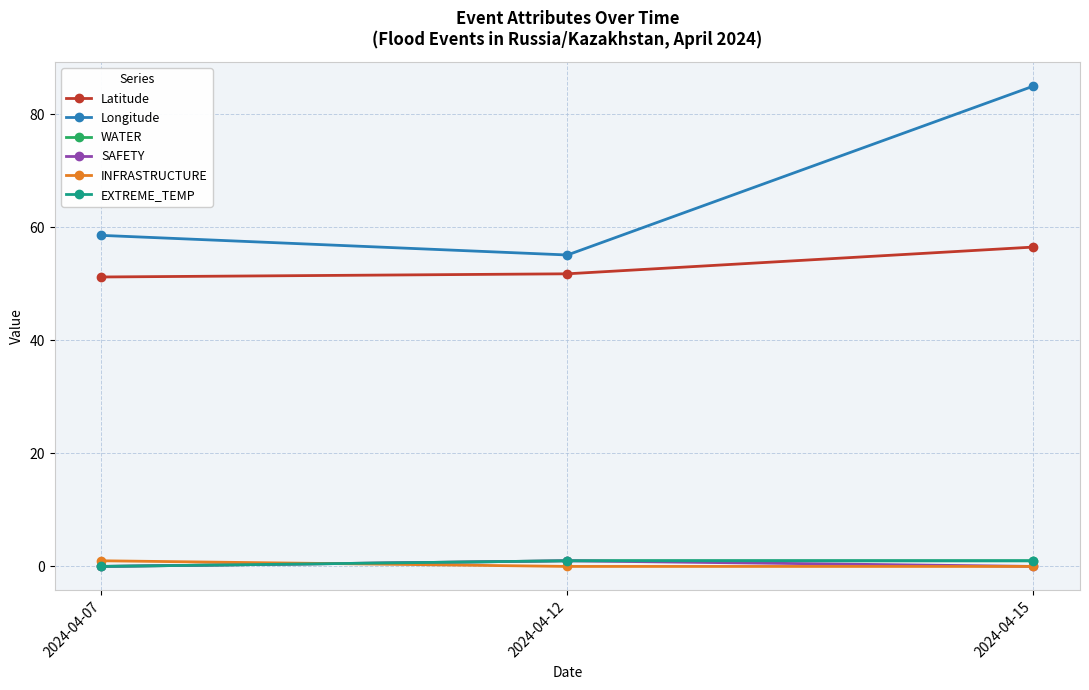

What is the sum of all Latitude values?

159.5